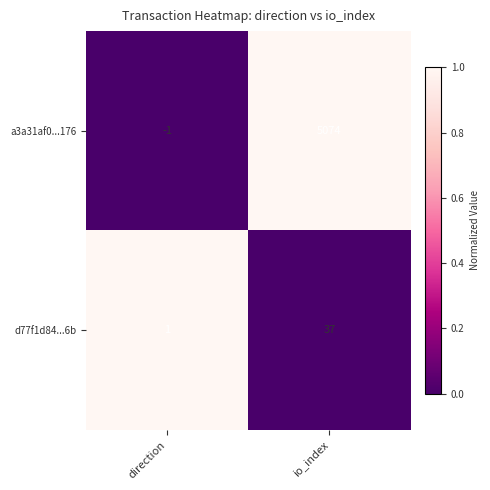

Count the number of categories in the chart.

2